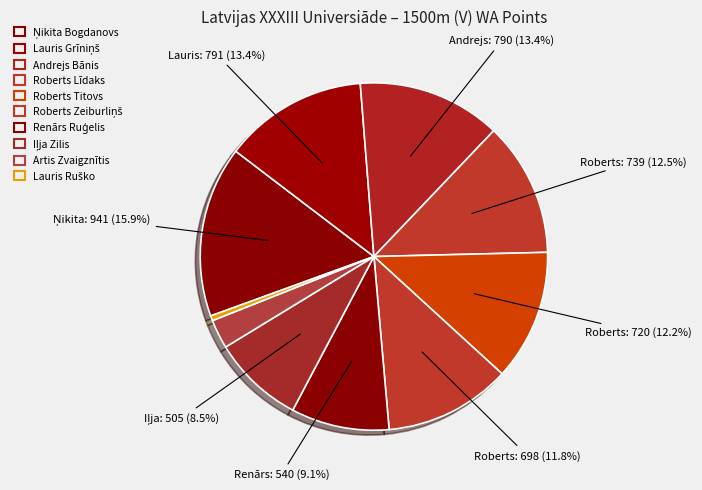

How many segments does this pie chart have?

10